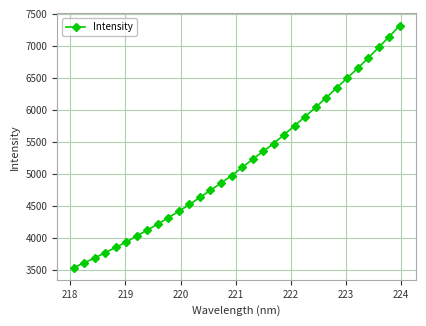

What is the minimum value shown in the chart?

3537.9